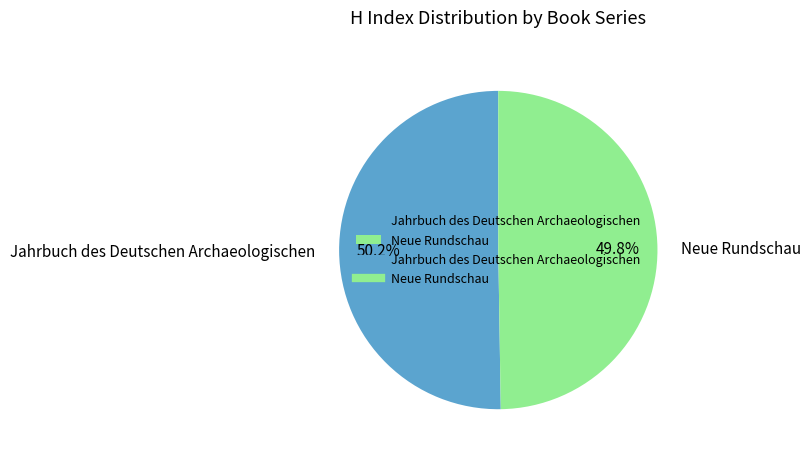

Does any single category account for the majority?

Yes